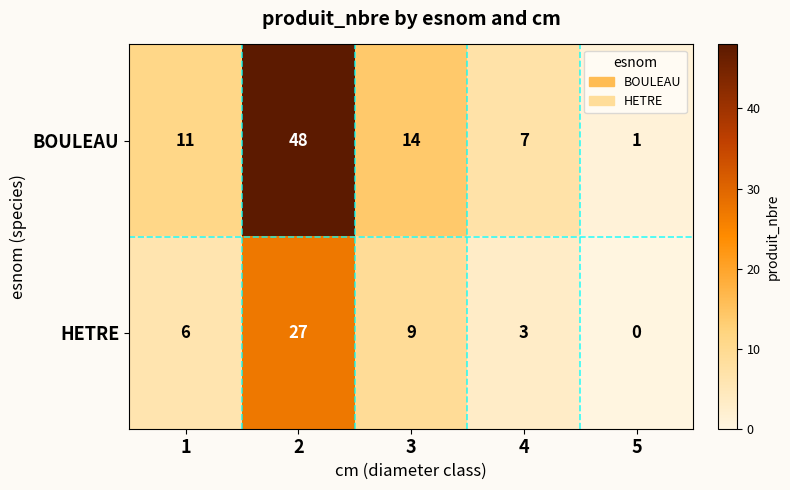

Reading left to right, list all the values displayed in this chart.

BOULEAU: 11	48	14	7	1
HETRE: 6	27	9	3	0